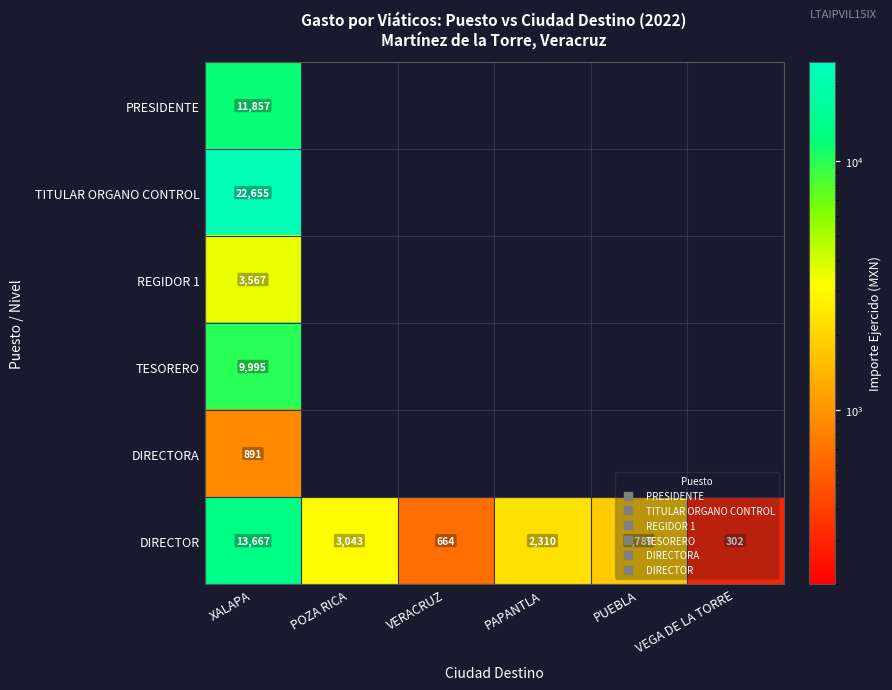

Rank the series by their maximum value, from highest to lowest.

TITULAR ORGANO CONTROL, DIRECTOR, PRESIDENTE, TESORERO, REGIDOR 1, DIRECTORA